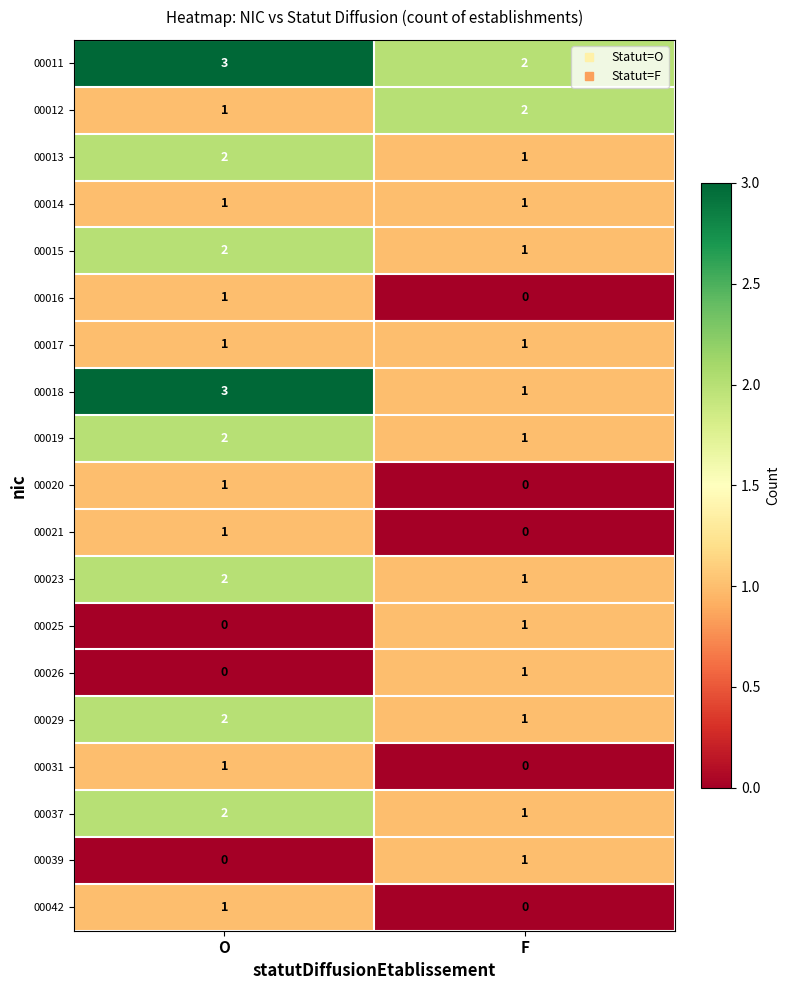

The 00011 series shows 2 at F. True or false?

True